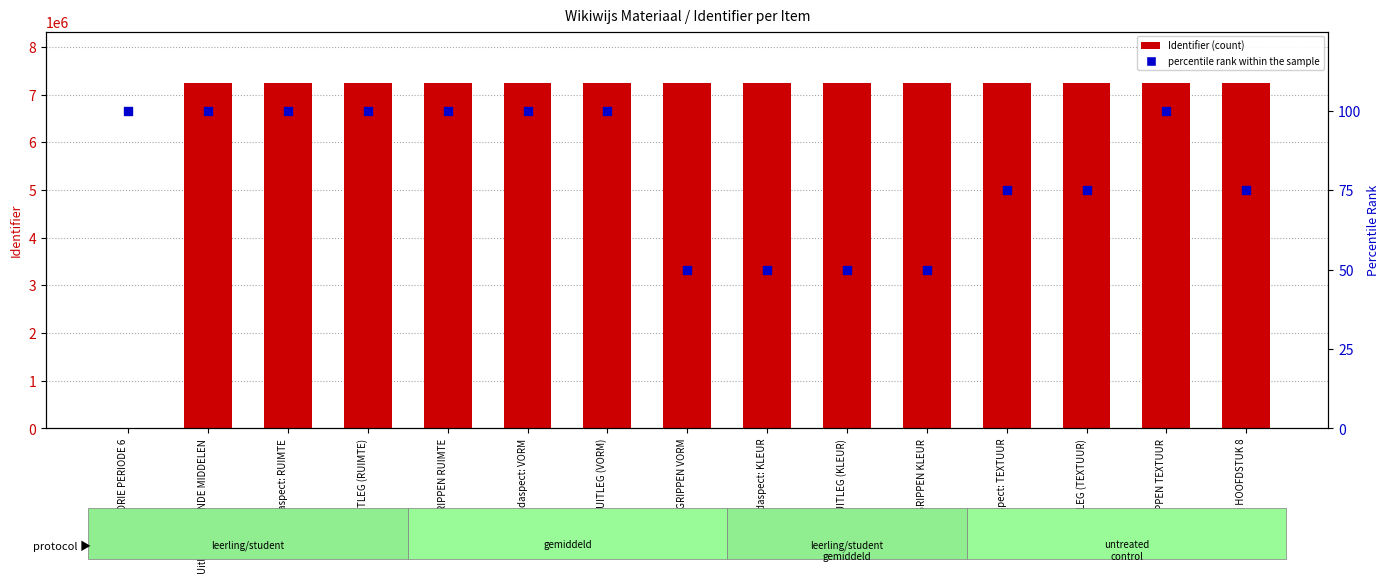

Which series contains the lowest Y value?

Identifier